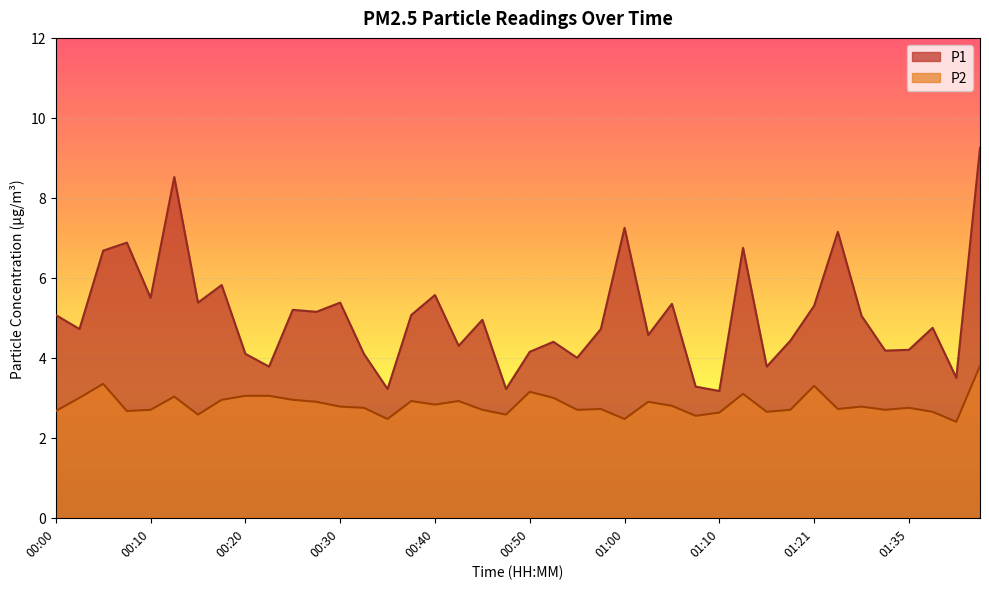

Reading left to right, extract all data points from this chart.

P1: 5.1	4.7	6.7	6.9	5.5	8.5	5.4	5.8	4.1	3.8	5.2	5.2	5.4	4.1	3.2	5.1	5.6	4.3	5.0	3.2	4.2	4.4	4.0	4.7	7.2	4.6	5.3	3.3	3.2	6.8	3.8	4.4	5.3	7.2	5.0	4.2	4.2	4.8	3.5	9.2
P2: 2.7	3.0	3.4	2.7	2.7	3.0	2.6	3.0	3.0	3.0	3.0	2.9	2.8	2.8	2.5	2.9	2.8	2.9	2.7	2.6	3.1	3.0	2.7	2.7	2.5	2.9	2.8	2.5	2.6	3.1	2.6	2.7	3.3	2.7	2.8	2.7	2.8	2.6	2.4	3.8